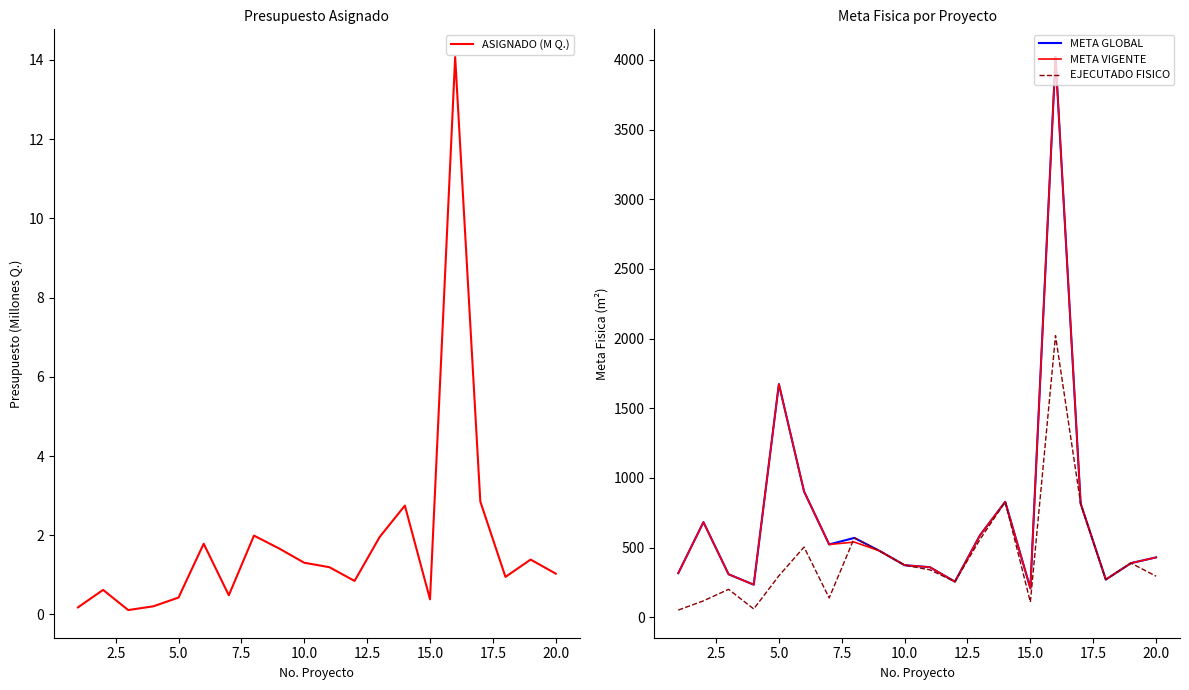

Rank the series by their maximum value, from lowest to highest.

ASIGNADO (M Q.), EJECUTADO FISICO, META GLOBAL, META VIGENTE